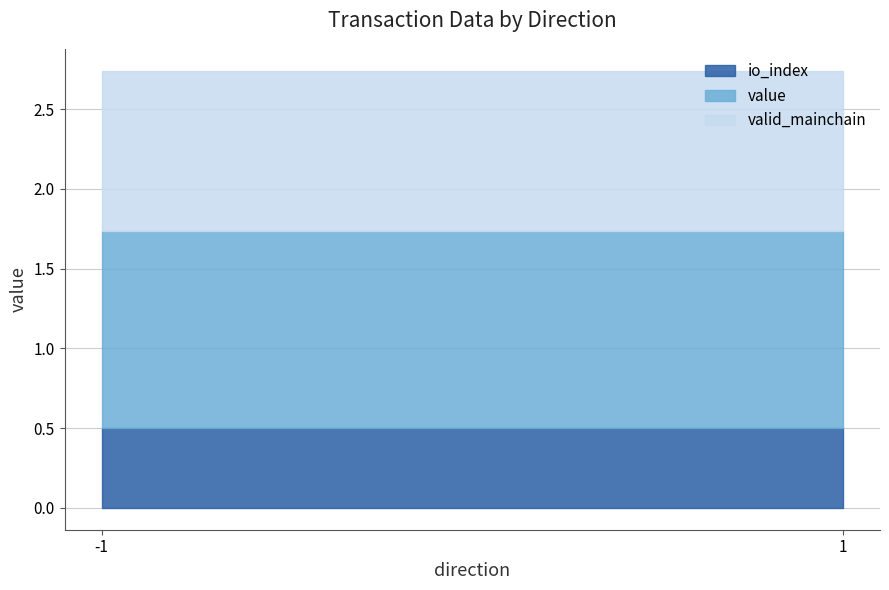

Which series has the largest range (max minus min)?

value